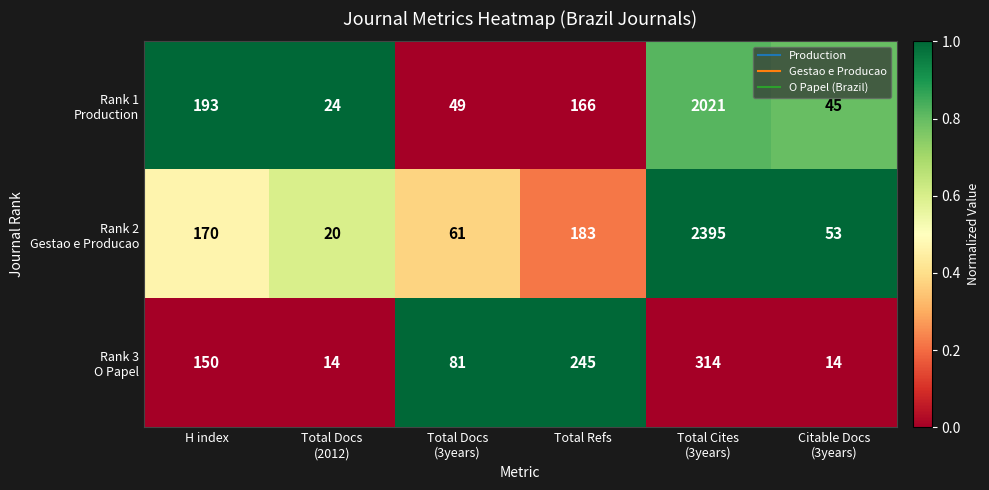

What is the maximum value shown in the chart?

2395